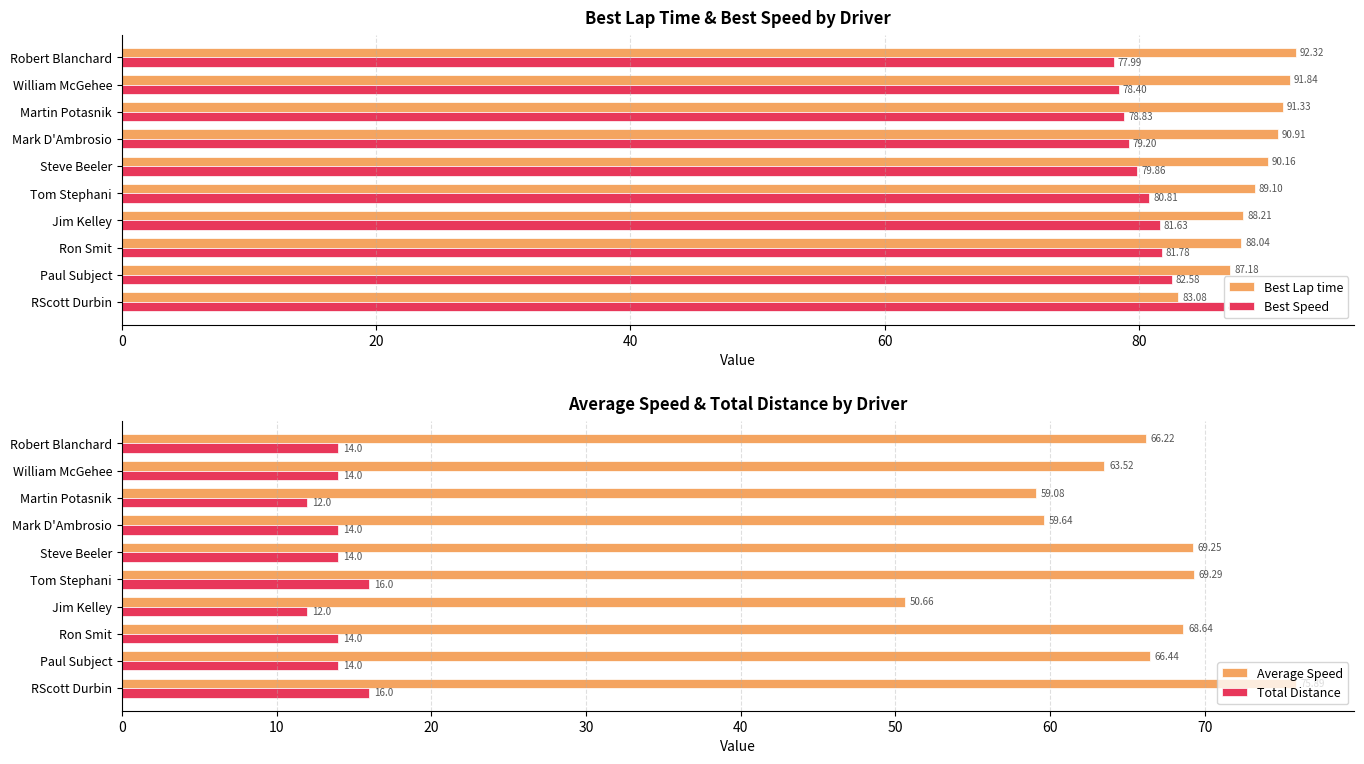

At which label does Best Speed reach its peak?

RScott Durbin